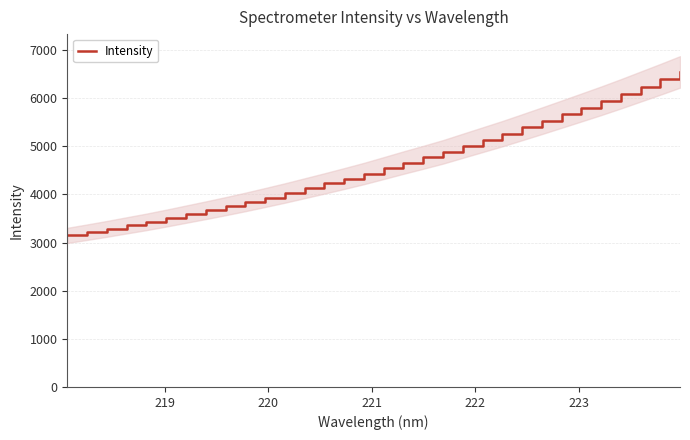

True or false: the data has more than 0 interior local peaks.

False